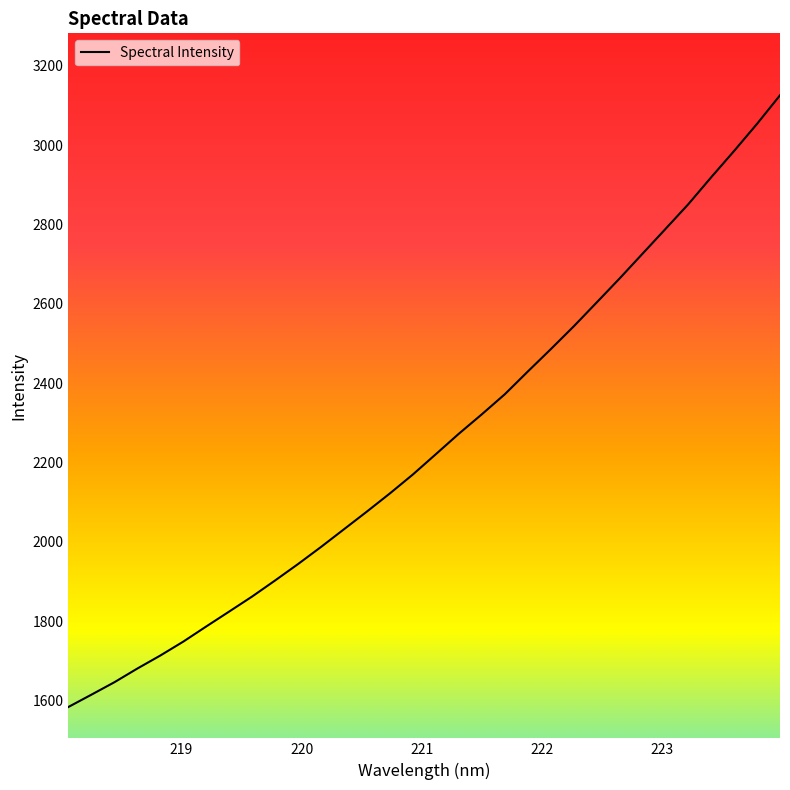

What is the difference between the maximum and minimum values?

1542.2